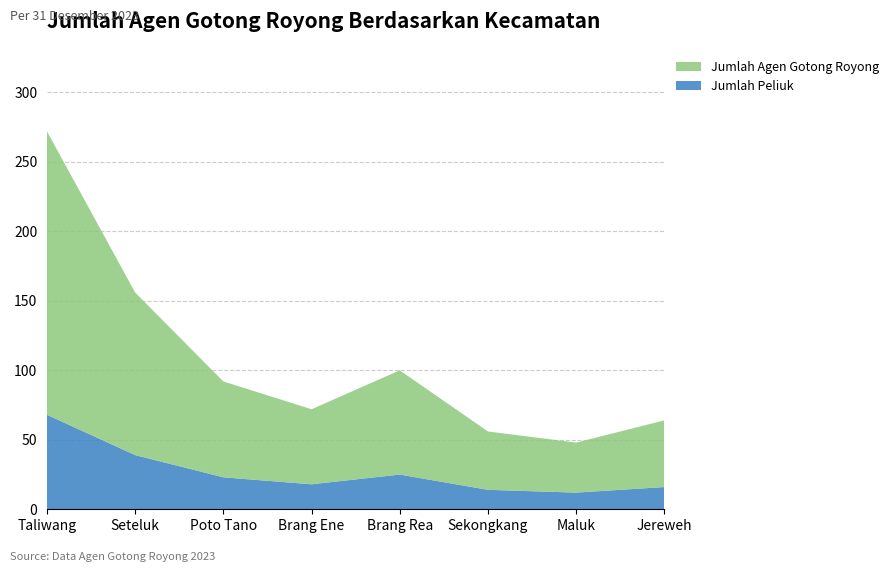

Reading left to right, transcribe all the data shown in this chart.

Jumlah Peliuk: Taliwang=68	Seteluk=39	Poto Tano=23	Brang Ene=18	Brang Rea=25	Sekongkang=14	Maluk=12	Jereweh=16
Jumlah Agen Gotong Royong: Taliwang=204	Seteluk=117	Poto Tano=69	Brang Ene=54	Brang Rea=75	Sekongkang=42	Maluk=36	Jereweh=48